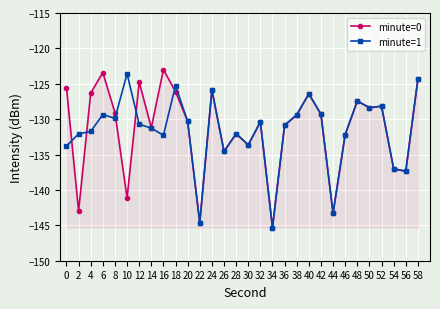

What is the difference between the maximum and minimum values in the minute=1 series?

21.7